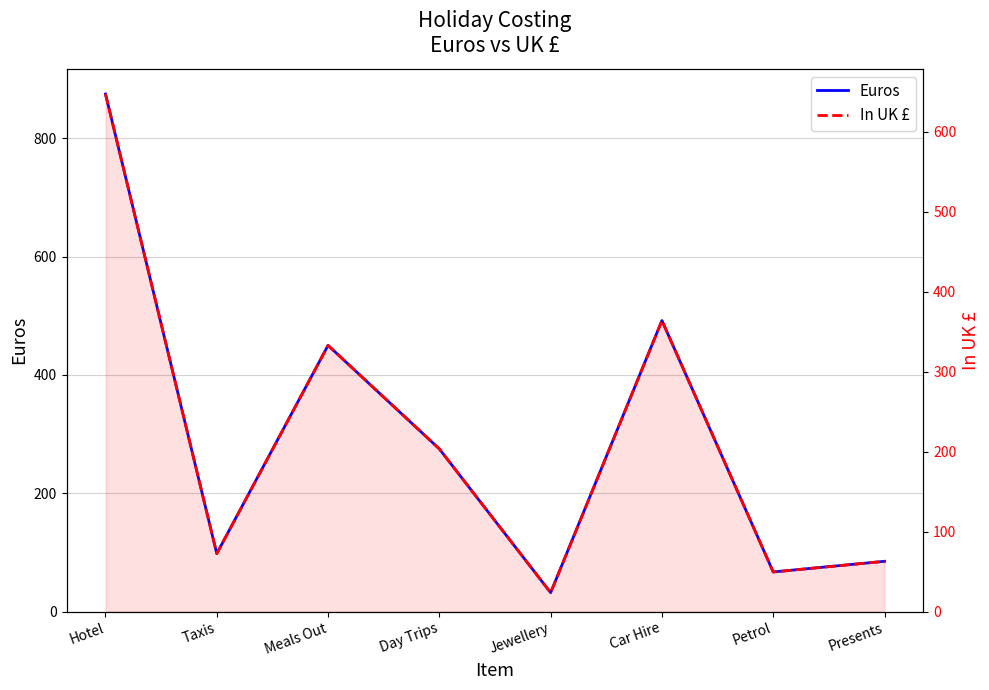

What are all the series names shown in the legend?

Euros, In UK £